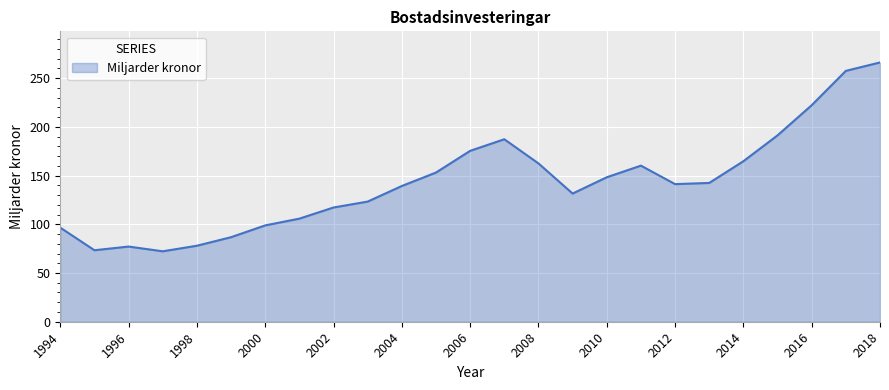

What is the minimum value shown in the chart?

72.3